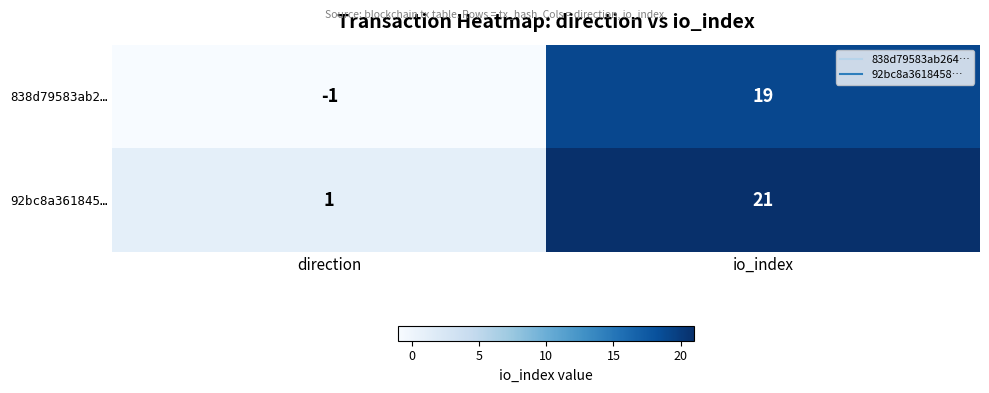

What is the difference between the 838d79583ab2… values at direction and io_index?

20